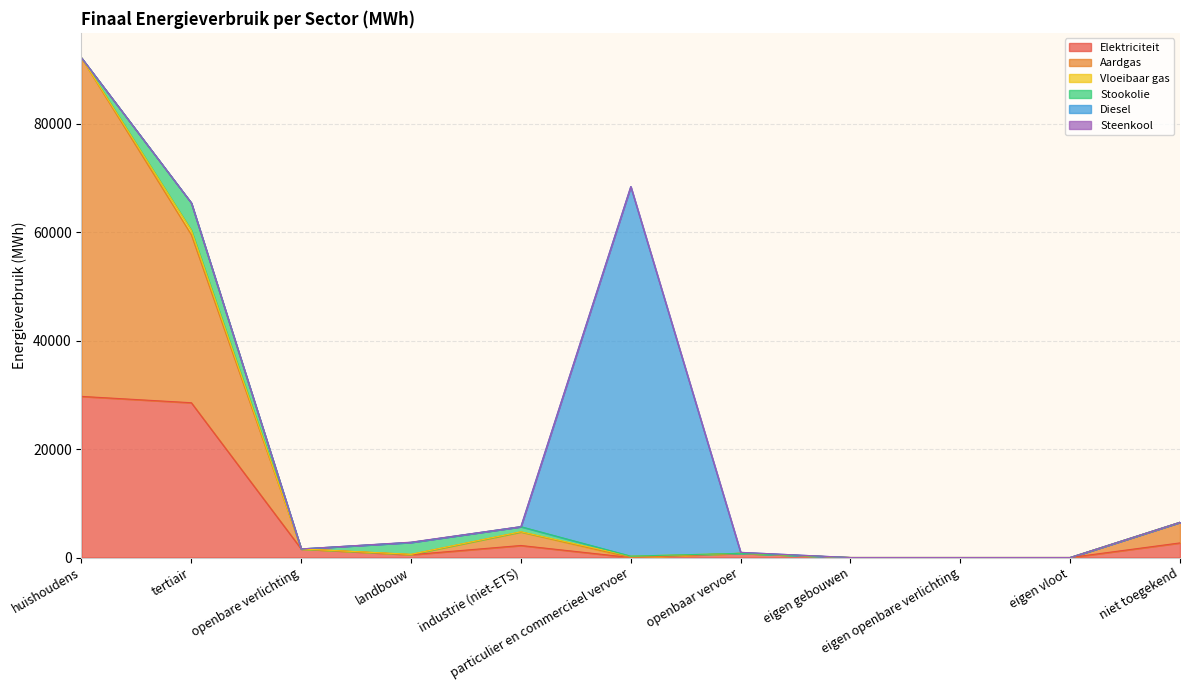

What is the label of the 9th point from the left?

eigen openbare verlichting